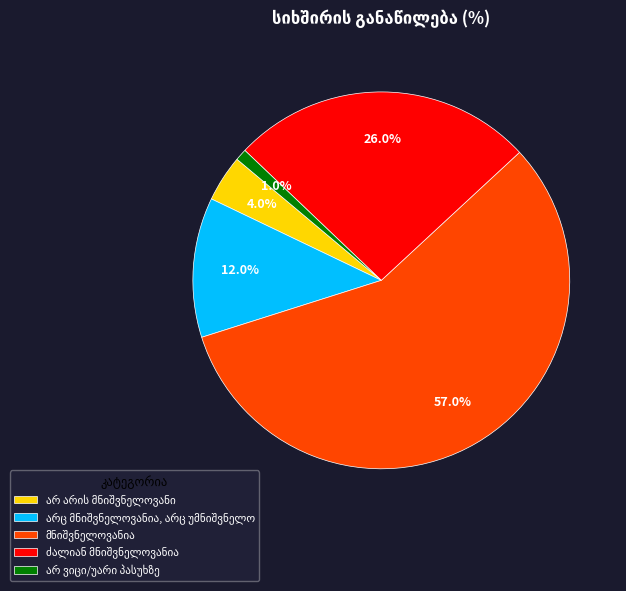

To the nearest percent, what is the difference between the ძალიან მნიშვნელოვანია and არ არის მნიშვნელოვანი slice percentages?

22%